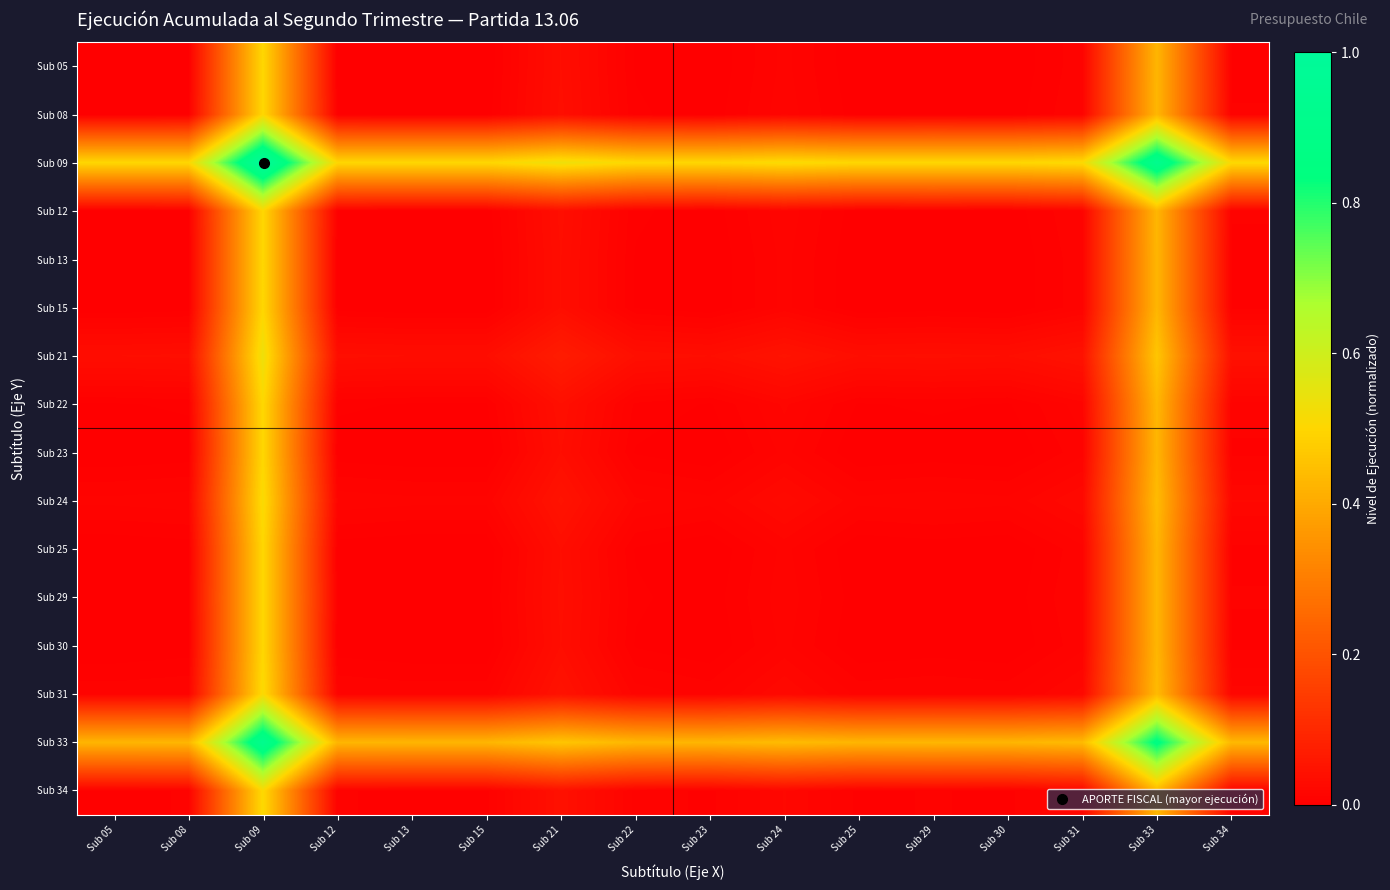

How many series are shown in this chart?

16